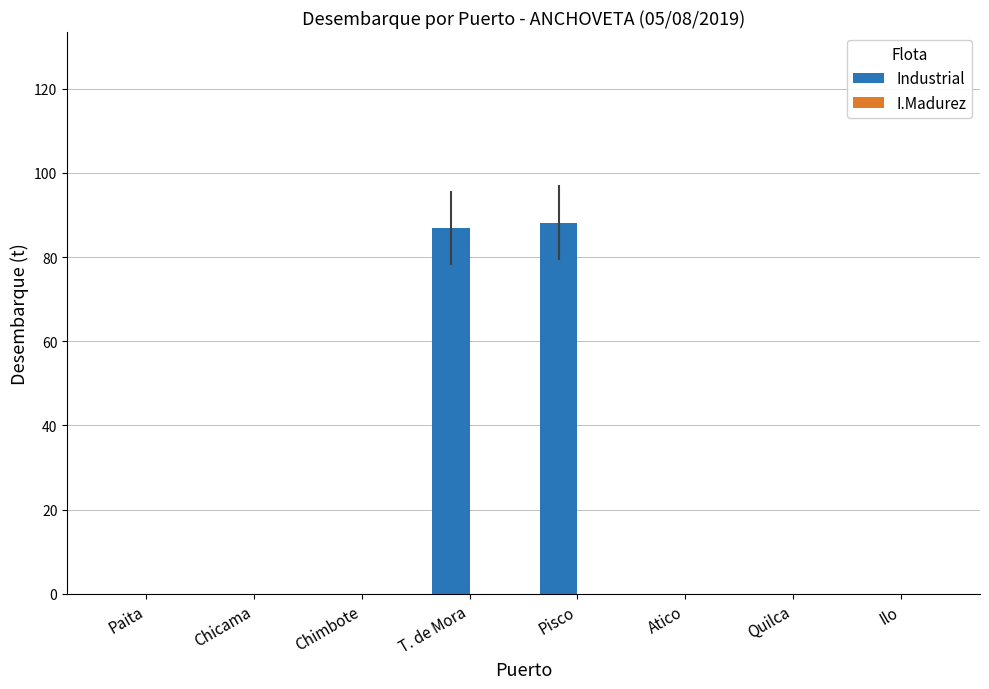

Which has a higher value, Atico or Pisco?

Pisco